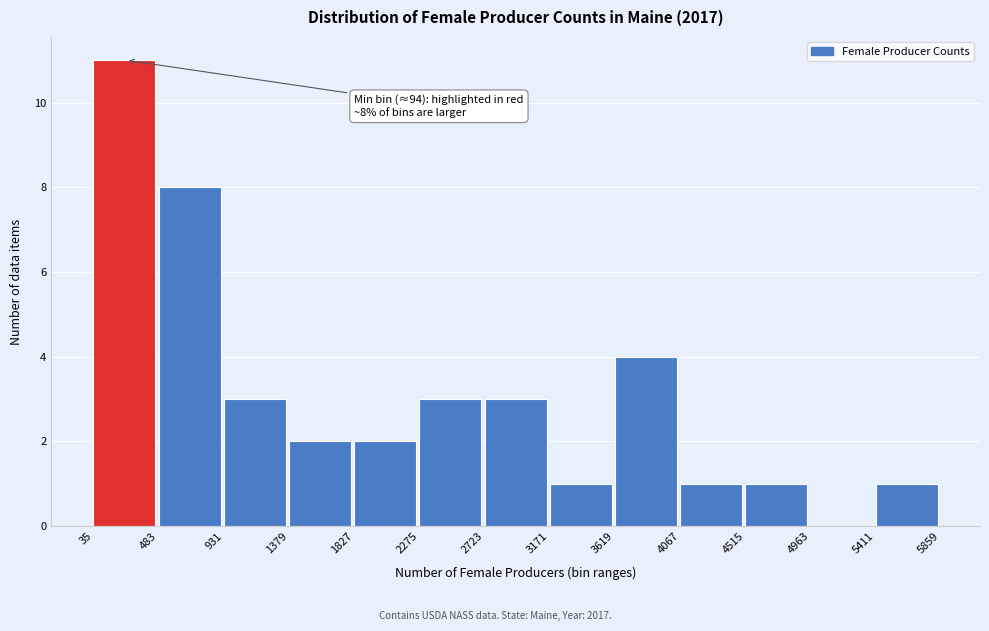

Which range on the x-axis has the tallest bar?

35 to 483